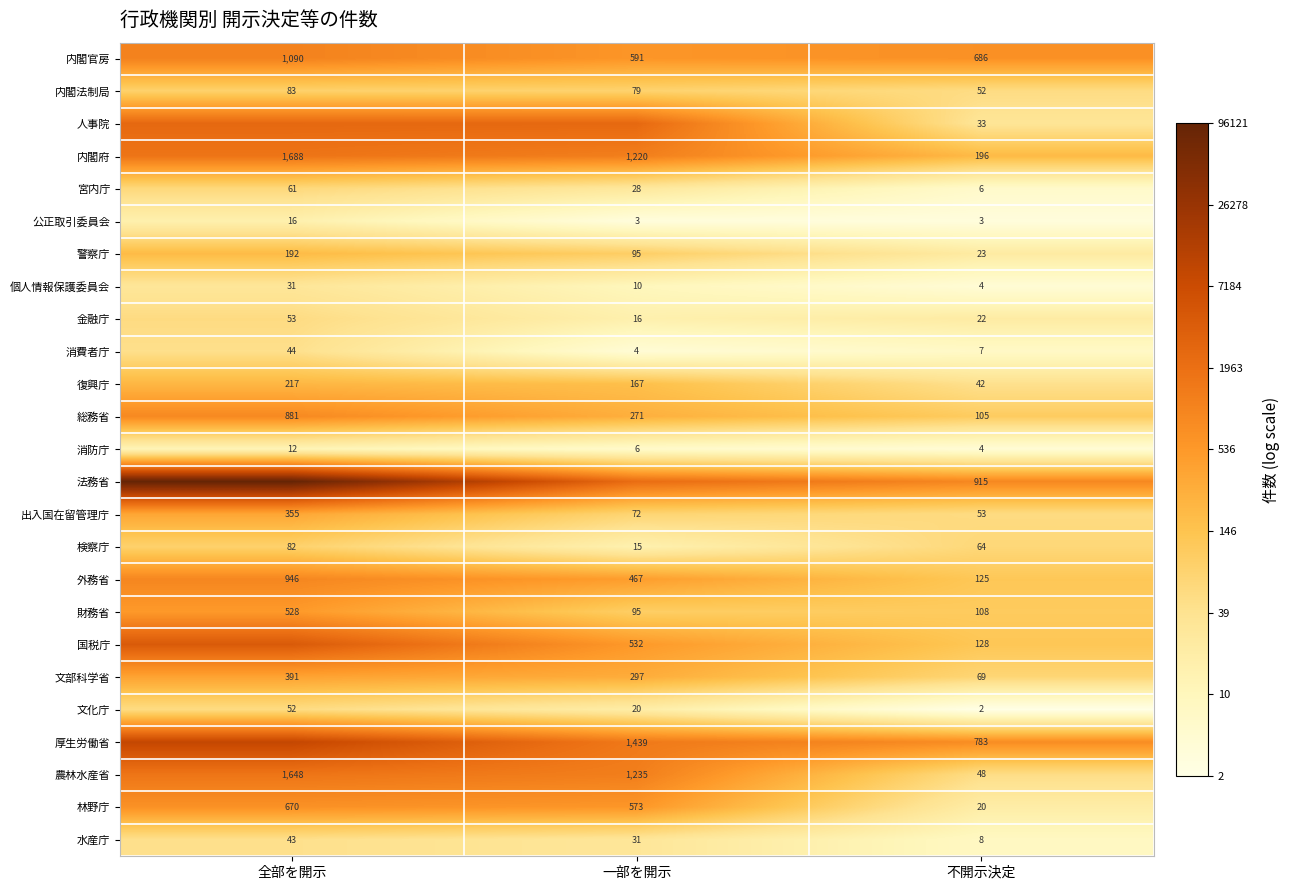

Which category has the highest value in the 文部科学省 series?

全部を開示